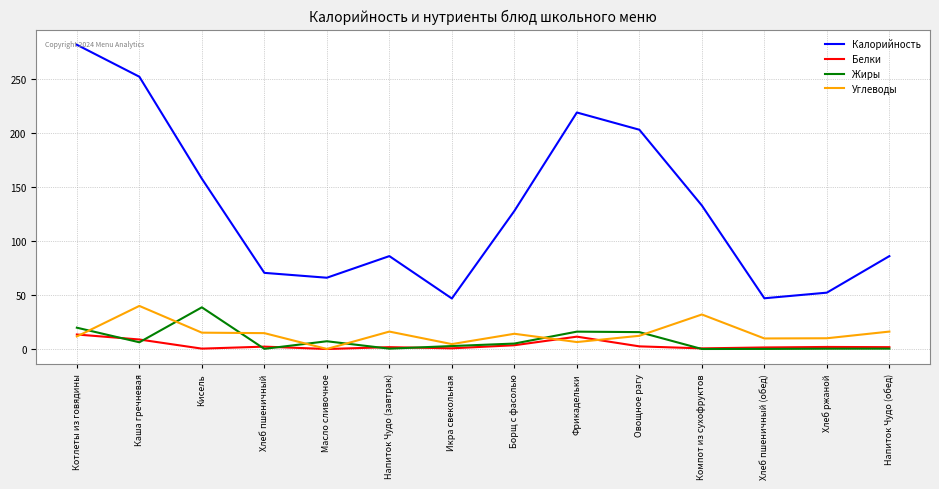

True or false: Калорийность and Углеводы intersect in this chart.

False